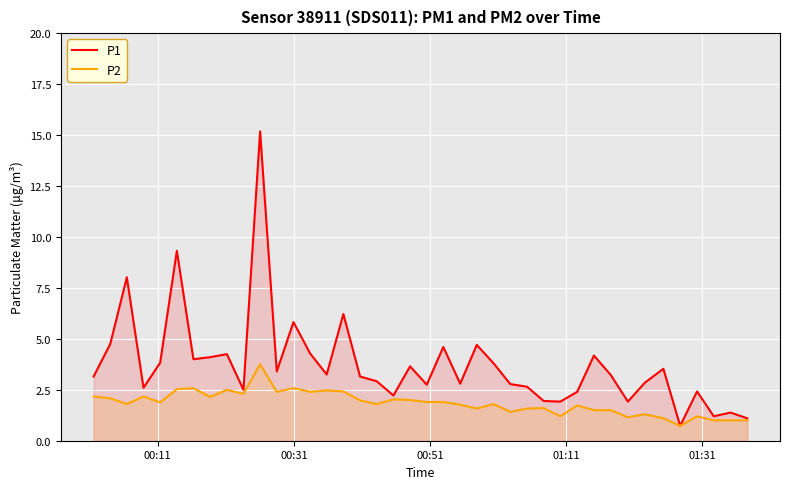

How many series are shown in this chart?

2